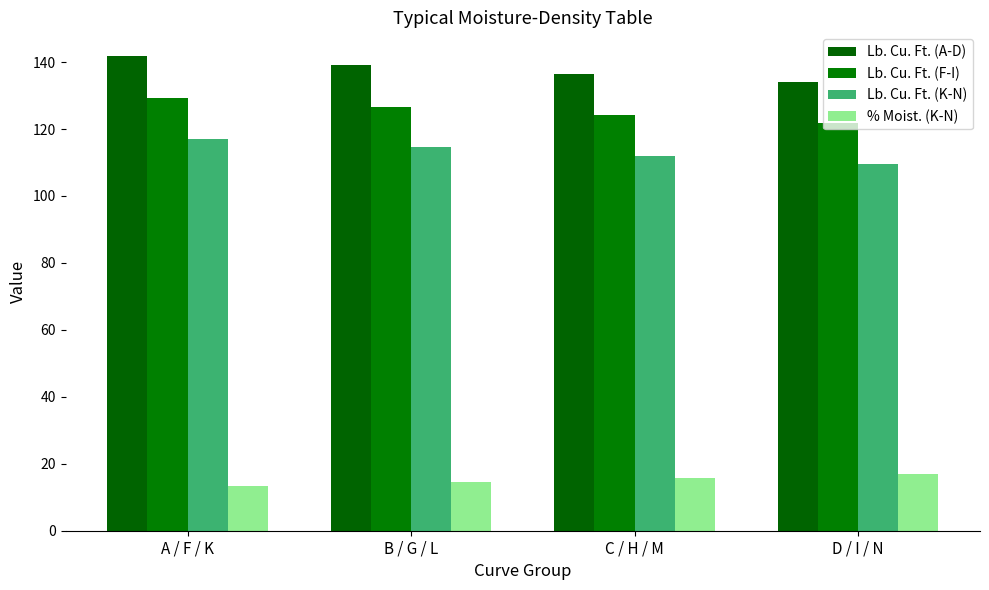

Reading right to left, extract all data points from this chart.

Lb. Cu. Ft. (A-D): D / I / N=134.1	C / H / M=136.3	B / G / L=139.1	A / F / K=141.8
Lb. Cu. Ft. (F-I): D / I / N=121.7	C / H / M=124.2	B / G / L=126.6	A / F / K=129.3
Lb. Cu. Ft. (K-N): D / I / N=109.6	C / H / M=112.0	B / G / L=114.6	A / F / K=117.0
% Moist. (K-N): D / I / N=16.9	C / H / M=15.8	B / G / L=14.6	A / F / K=13.5